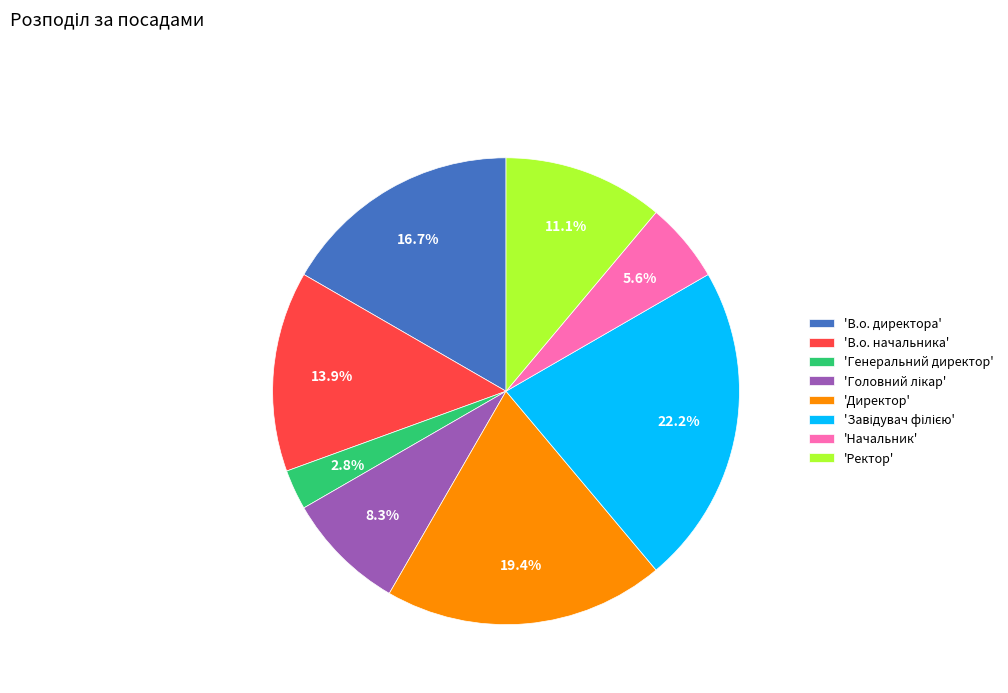

How many slices are in this pie chart?

8